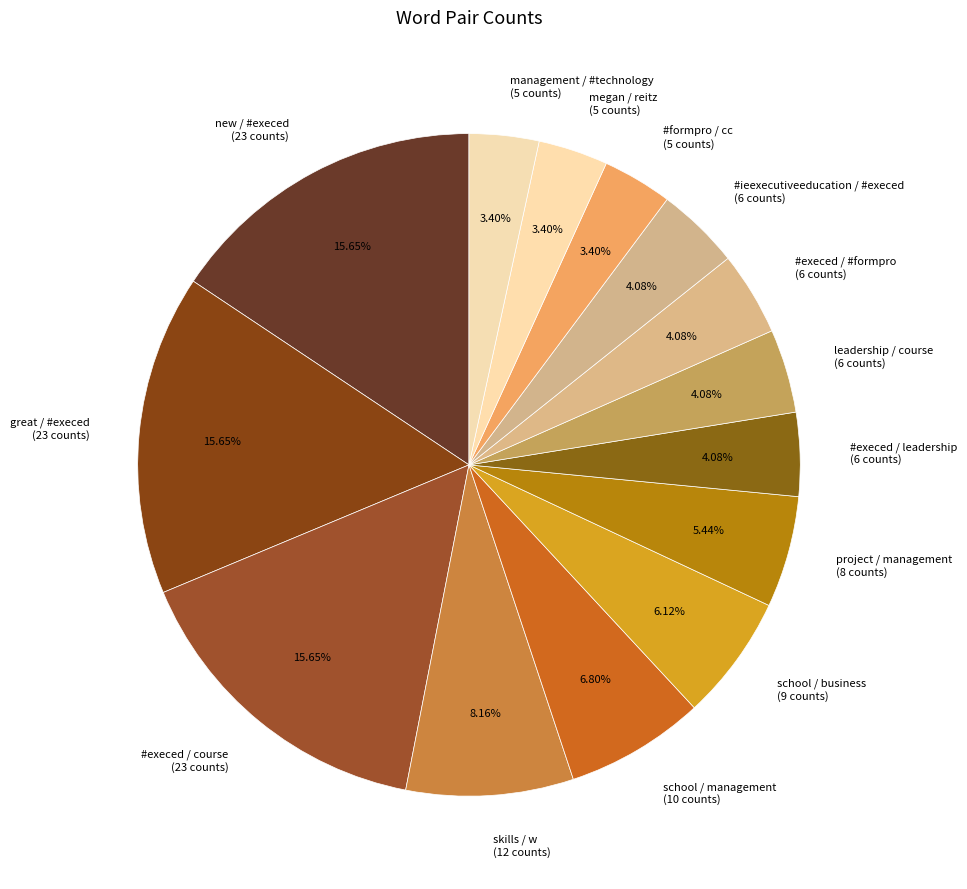

Between #execed / #formpro and megan / reitz, which is larger?

#execed / #formpro